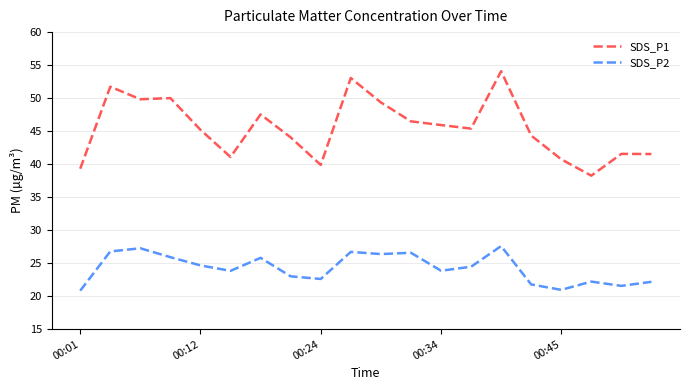

List the series in order of their overall mean, highest first.

SDS_P1, SDS_P2